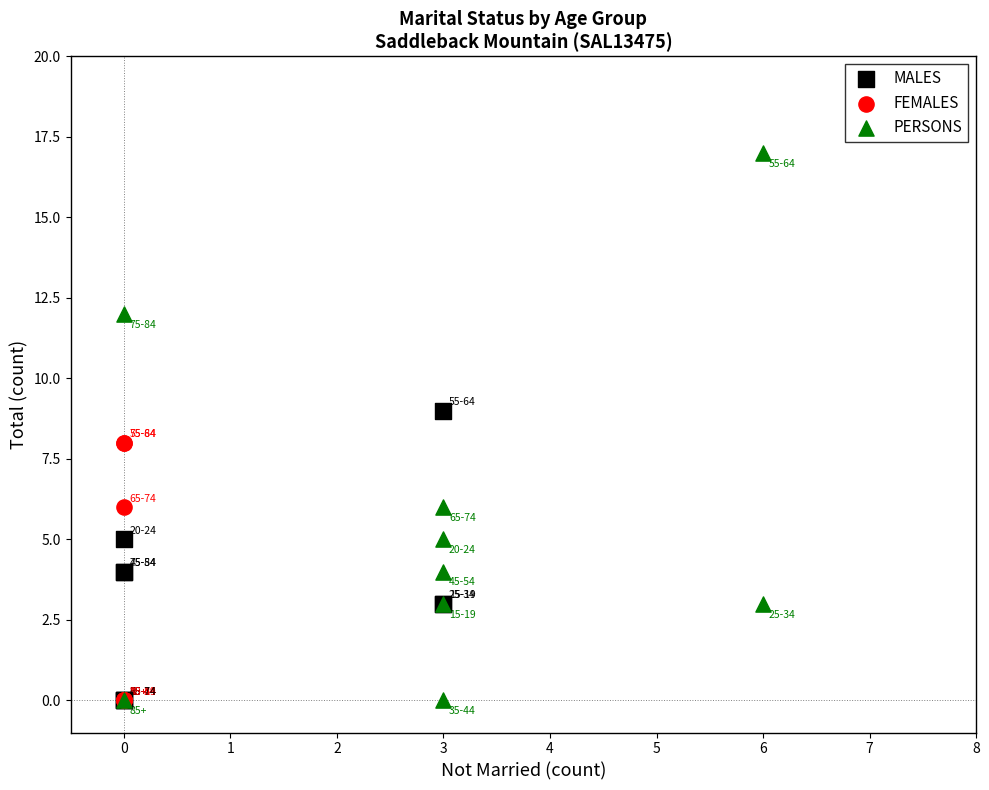

Which series has the widest spread of Y values?

PERSONS